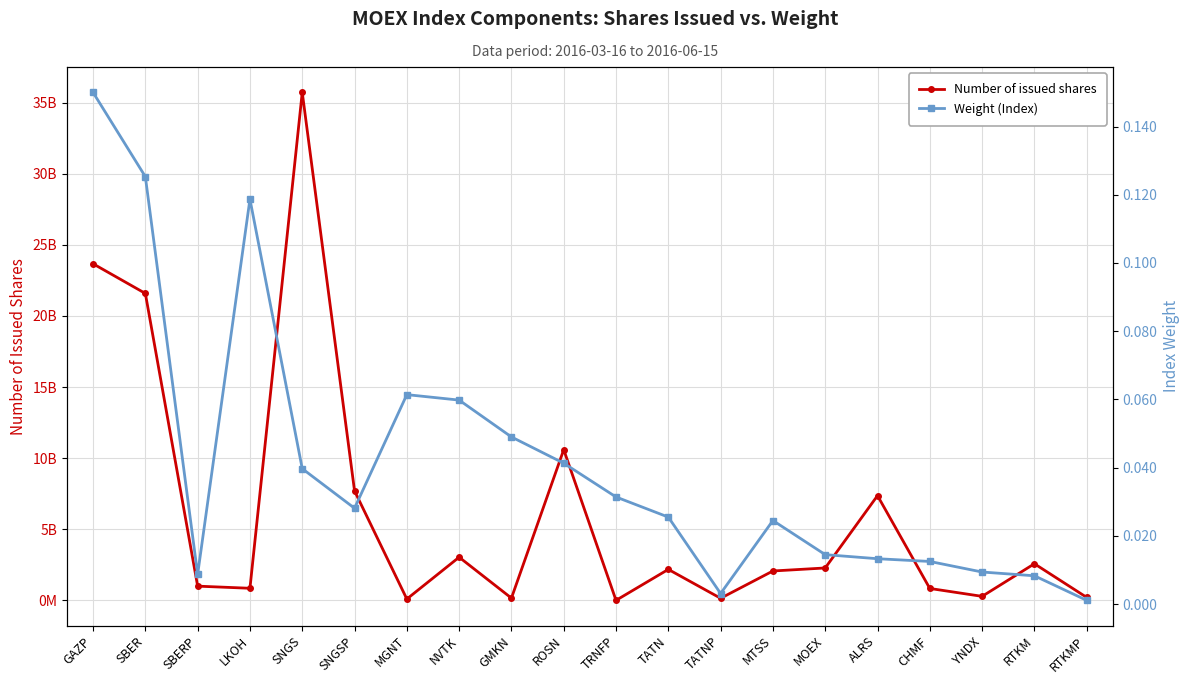

List the labels in order of Number of issued shares value, smallest first.

TRNFP, MGNT, TATNP, GMKN, RTKMP, YNDX, CHMF, LKOH, SBERP, MTSS, TATN, MOEX, RTKM, NVTK, ALRS, SNGSP, ROSN, SBER, GAZP, SNGS